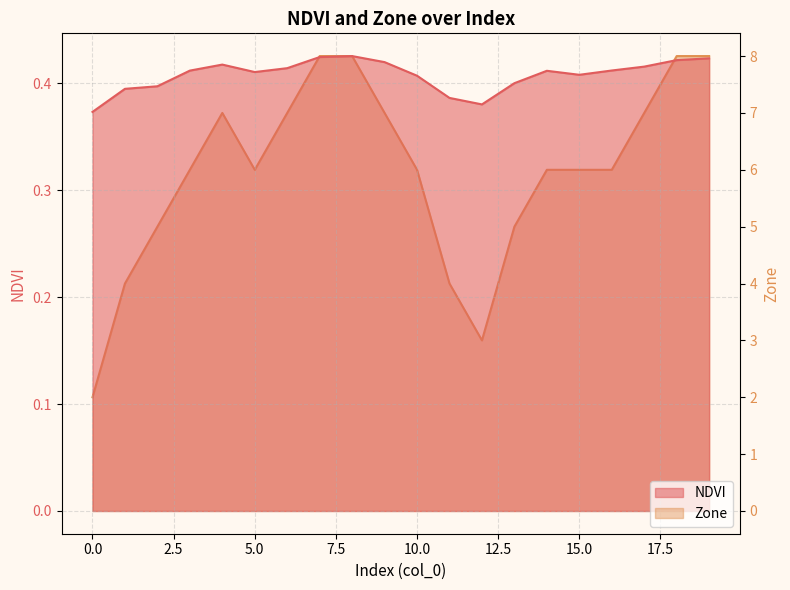

Count the NDVI values in the range 0 to 1.

20